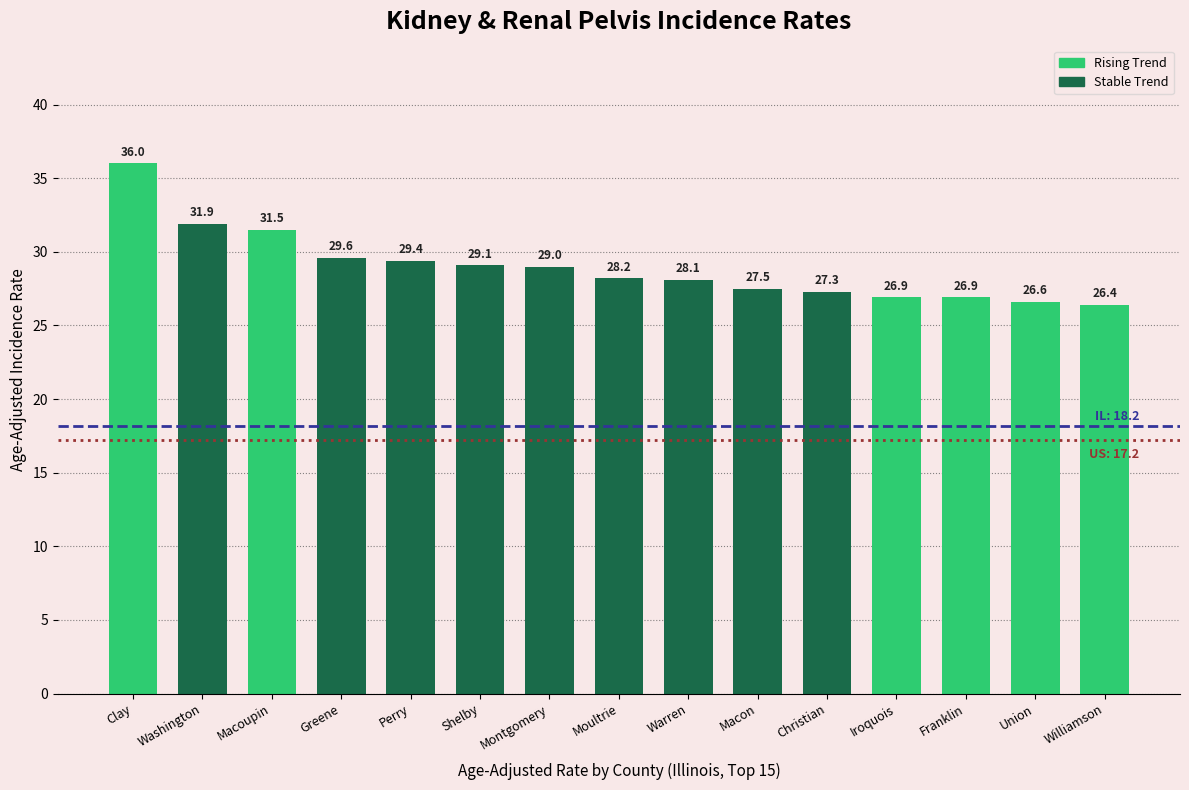

The chart shows a value of 26.9 at Franklin. True or false?

True